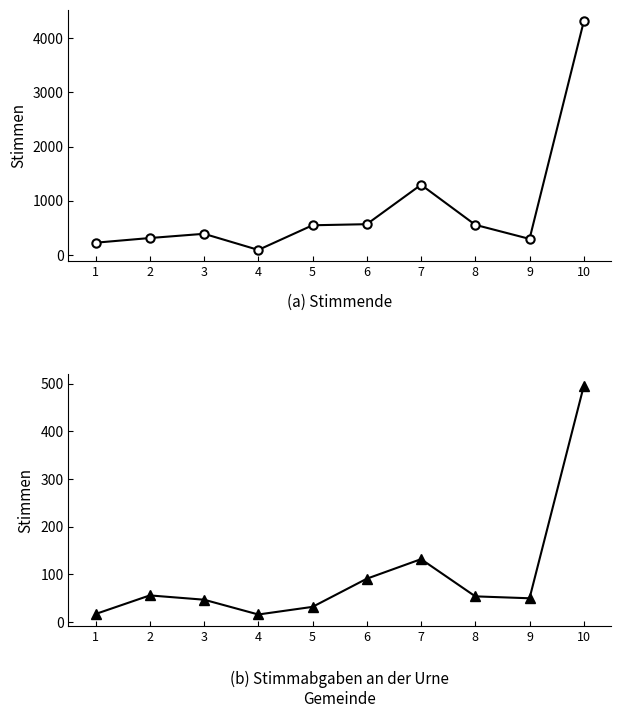

Is it true that Stimmende equals 4306 at 10?

True